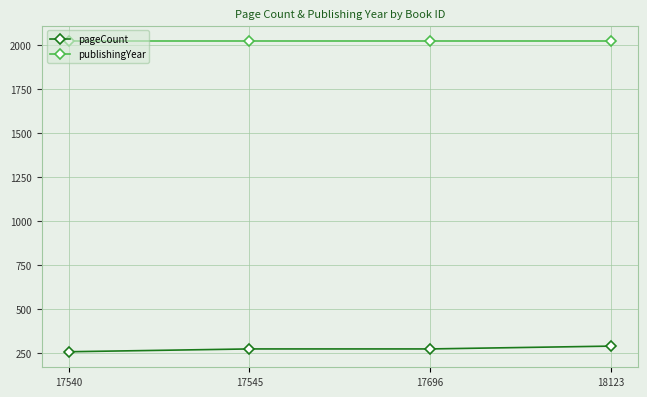

At how many categories does at least one series exceed 1858?

4